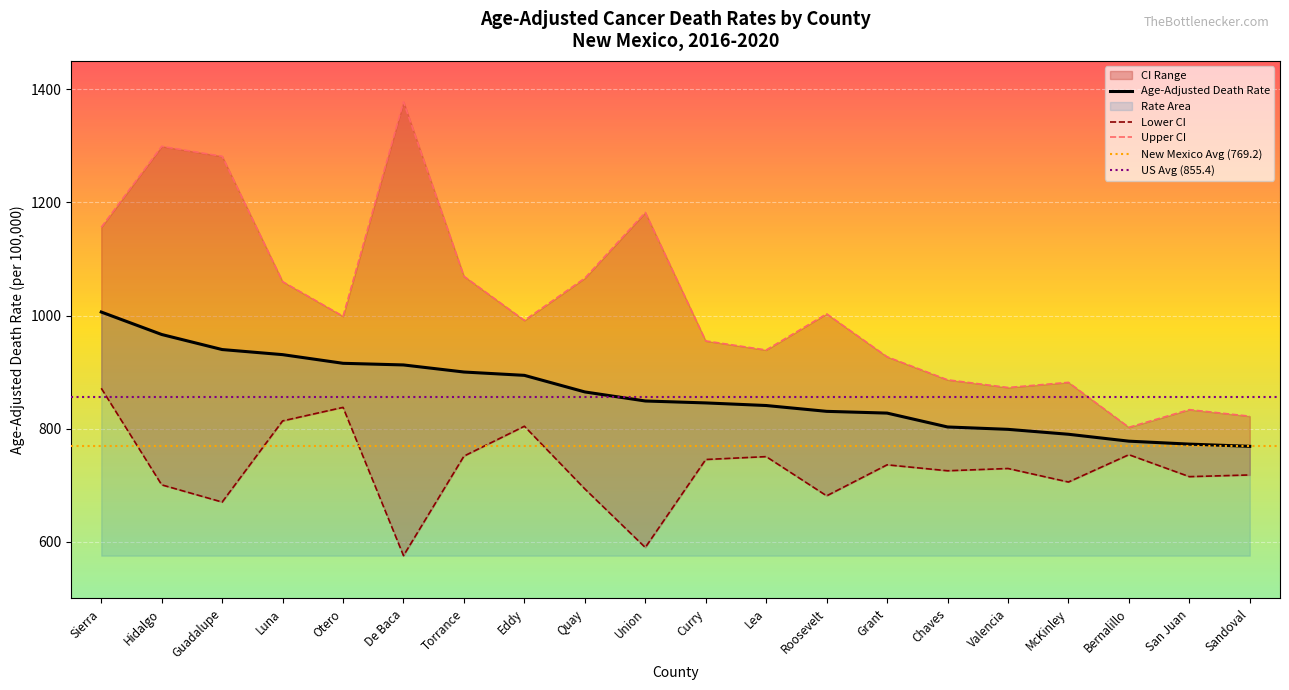

What is the sum of all Lower CI values?

14572.4